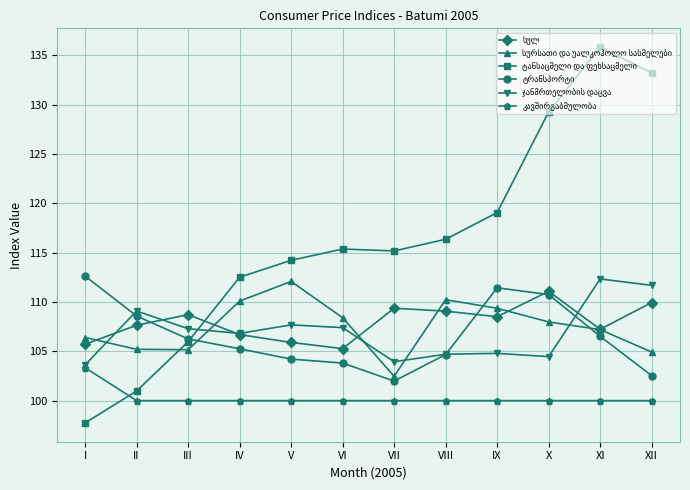

At which category is the sum across all series the highest?

XI